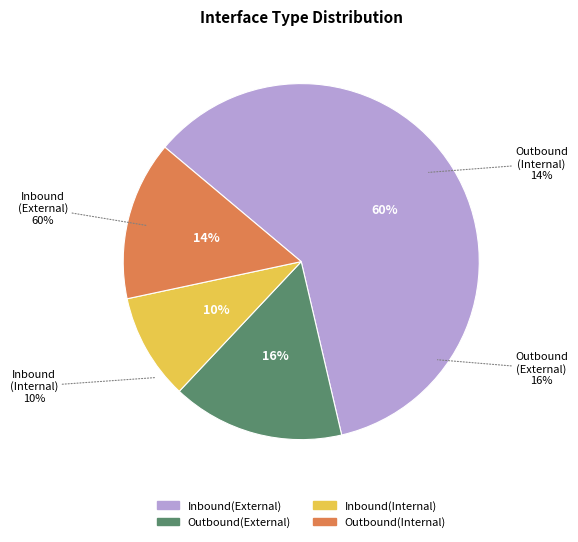

Is Inbound(External) the majority of the pie?

Yes